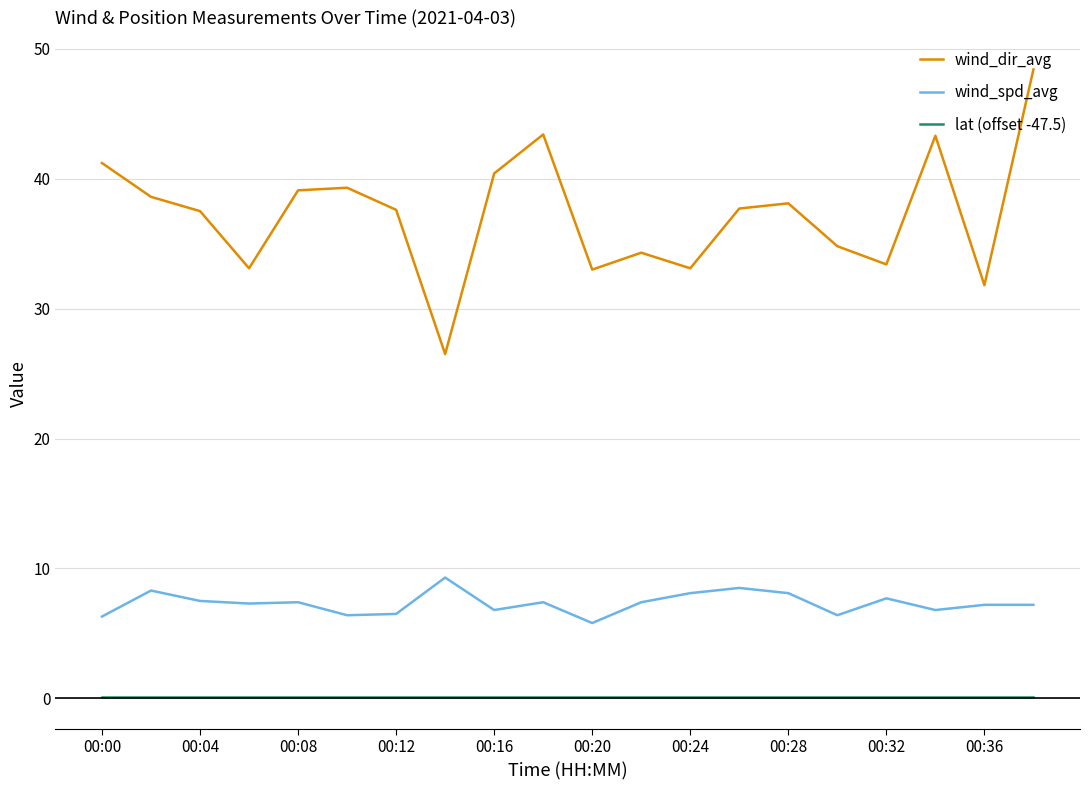

Does the chart have visible grid lines?

Yes